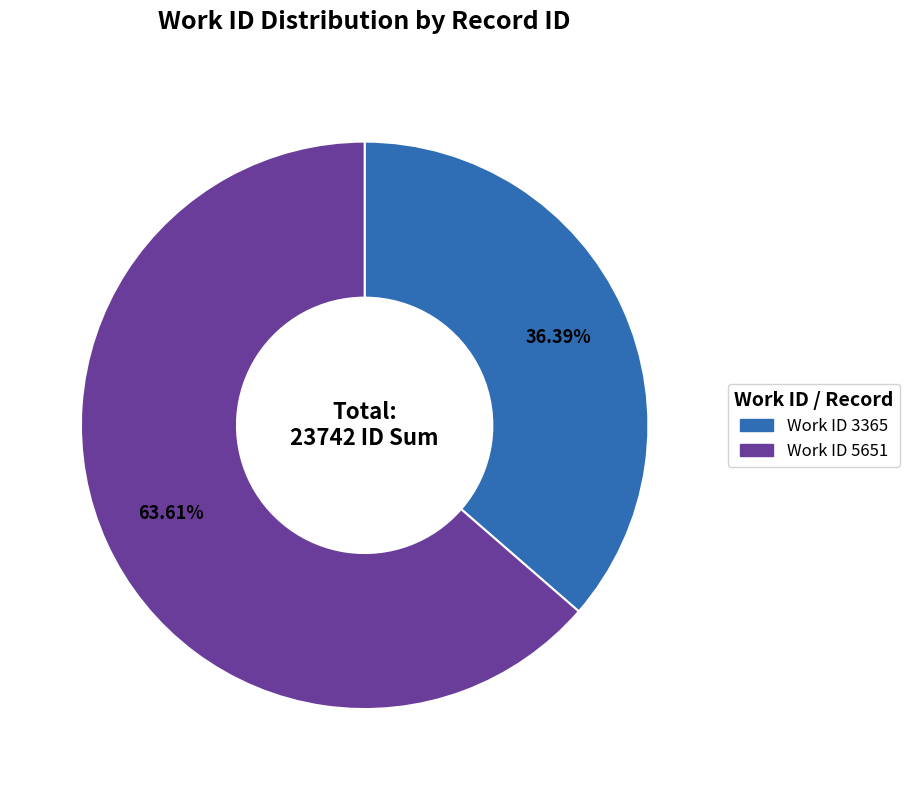

Does any single category account for the majority?

Yes